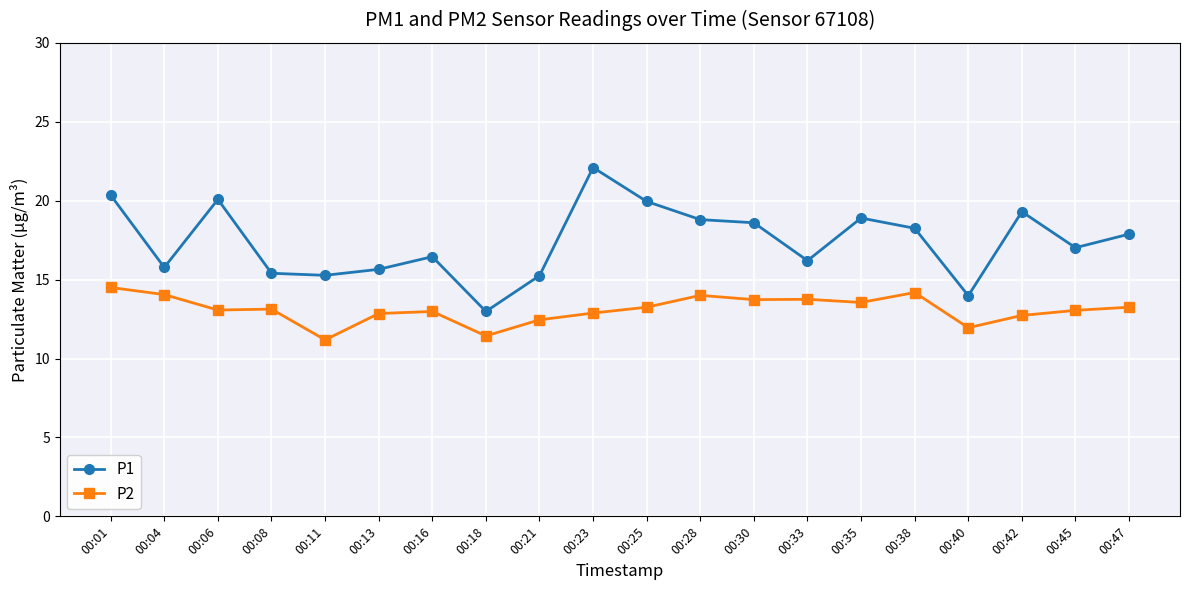

Which series has the largest total across all categories?

P1